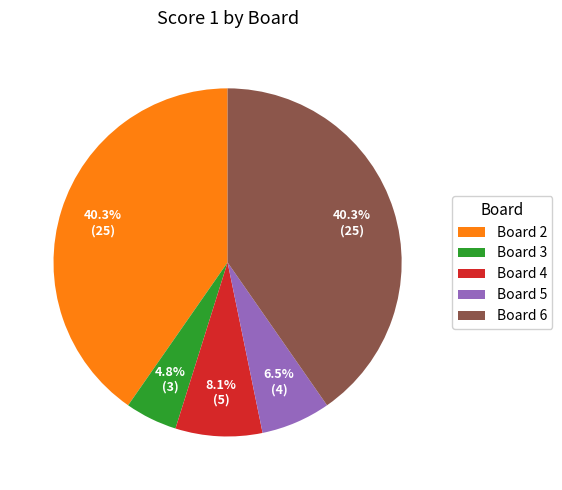

Does any single category account for the majority?

No